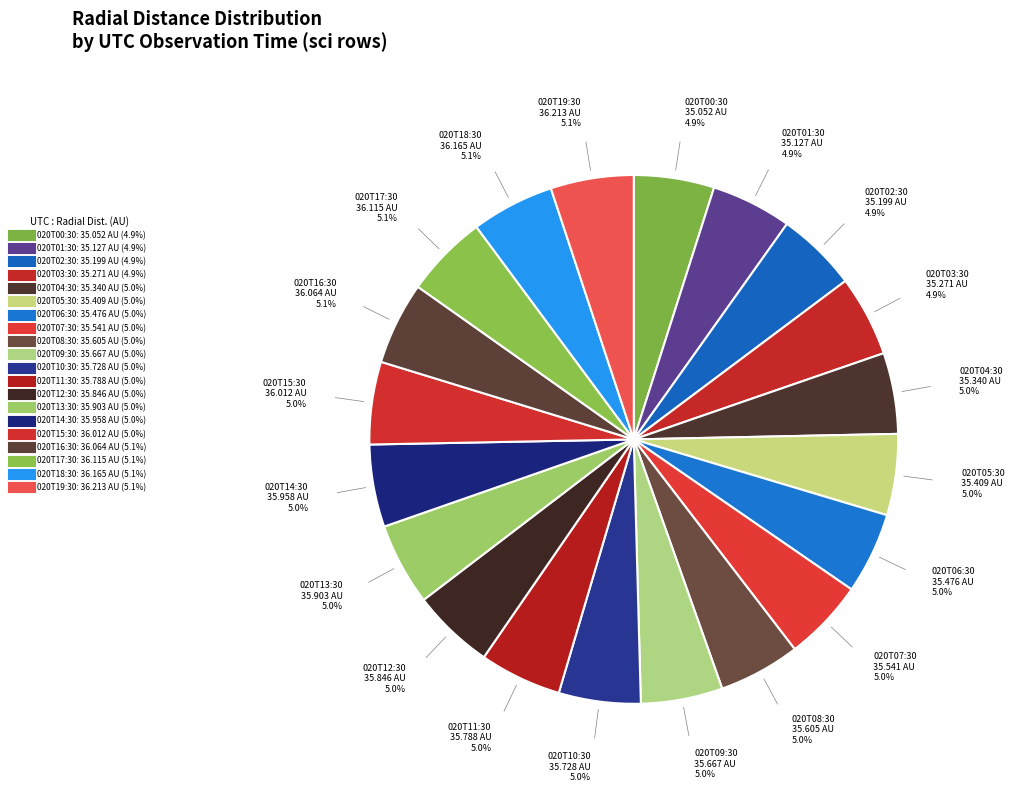

Count the number of slices in the pie.

20